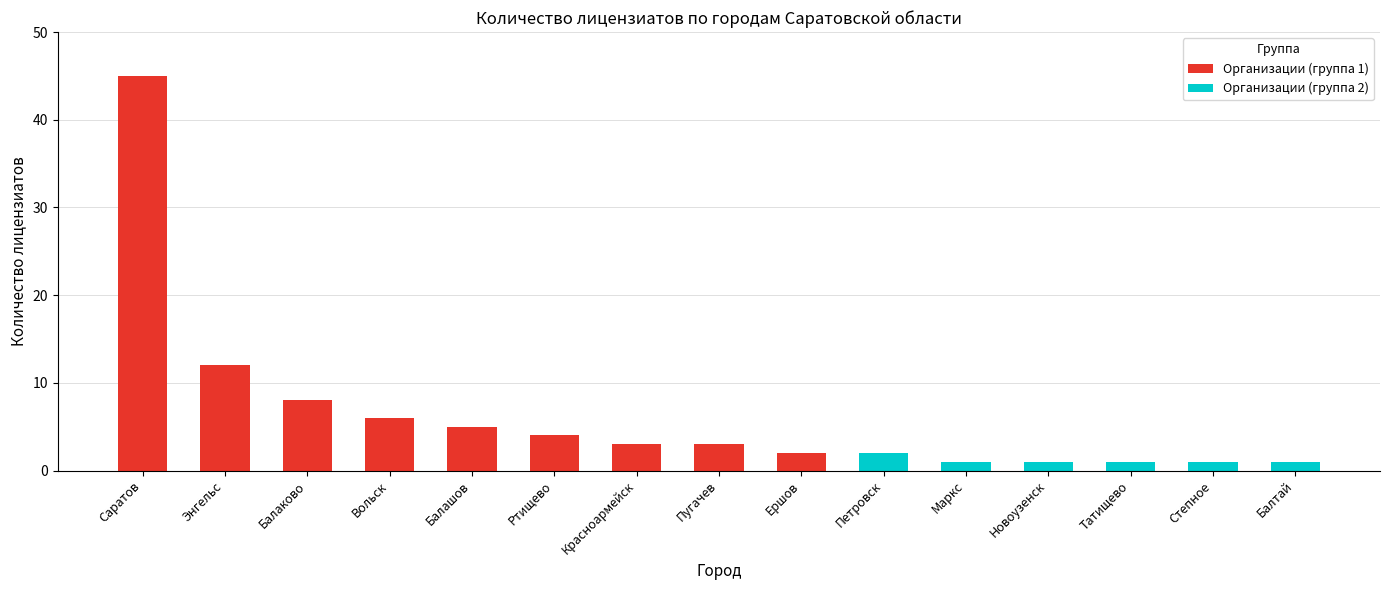

Is the value of Организации (группа 1) at Маркс greater than the value of Организации (группа 2) at Новоузенск?

No